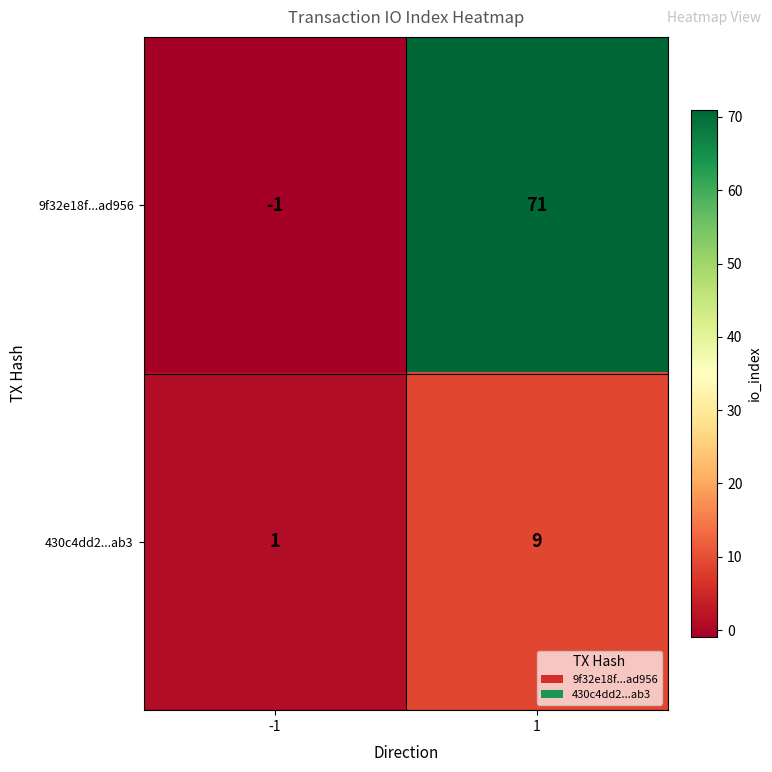

List the series in order of their overall mean, lowest first.

430c4dd2...ab3, 9f32e18f...ad956